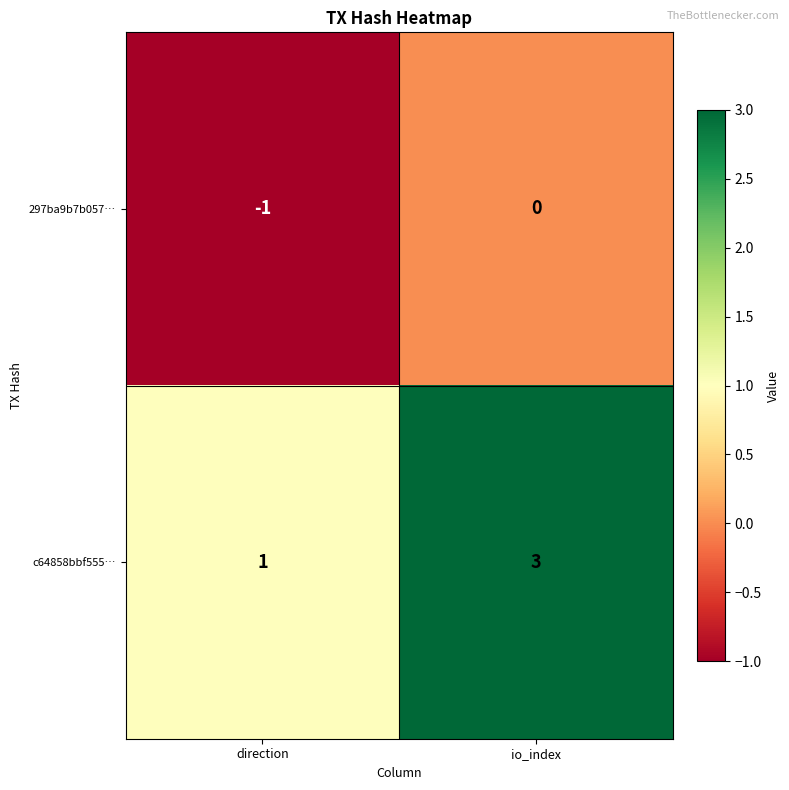

Where is 297ba9b7b057… nearest to the value 0?

io_index